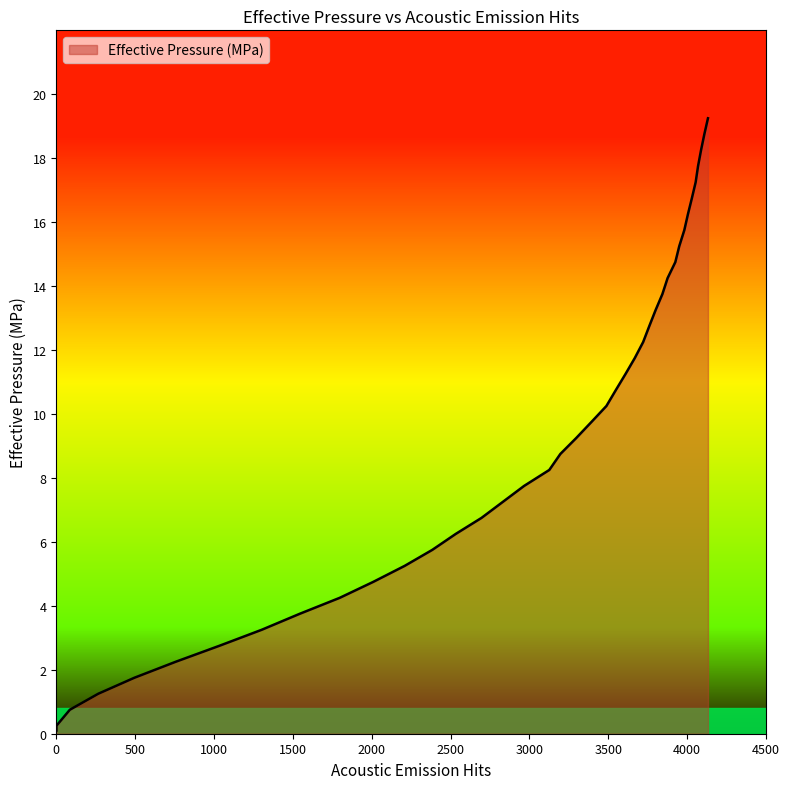

Which category has the highest value across all series?

4132